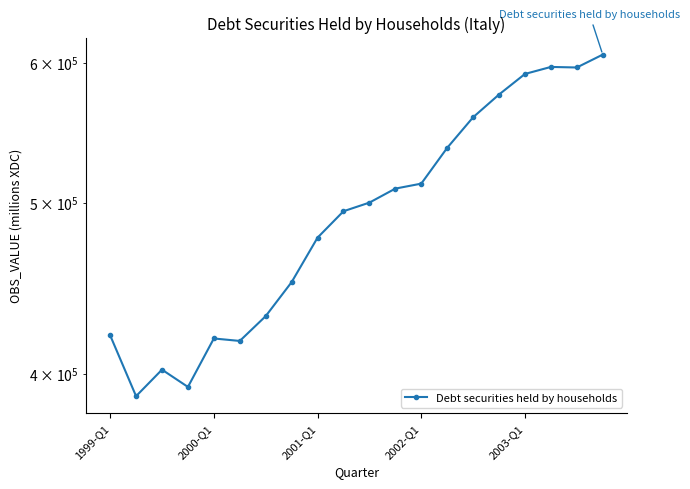

What is the value of the 15th point from the left?

558731